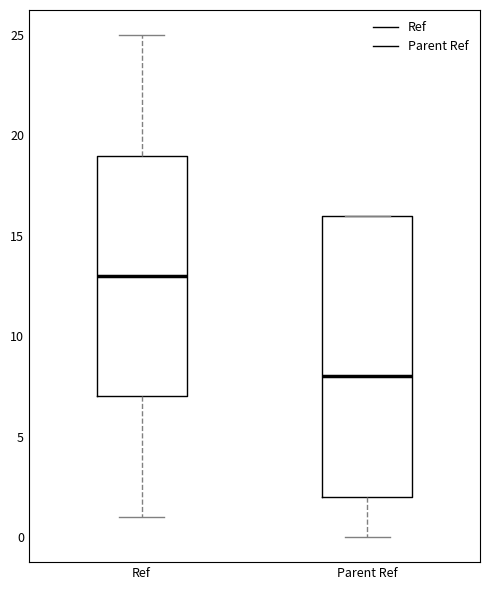

Reading left to right, read every box against the y-axis: the position of its median line, the range the box covers, and the ends of its whiskers. The values are not printed on the chart, so give them approximately, as read against the axis.

Ref: median 13, box 7 to 19, whiskers 1 to 25
Parent Ref: median 8, box 2 to 16, whiskers 0 to 16